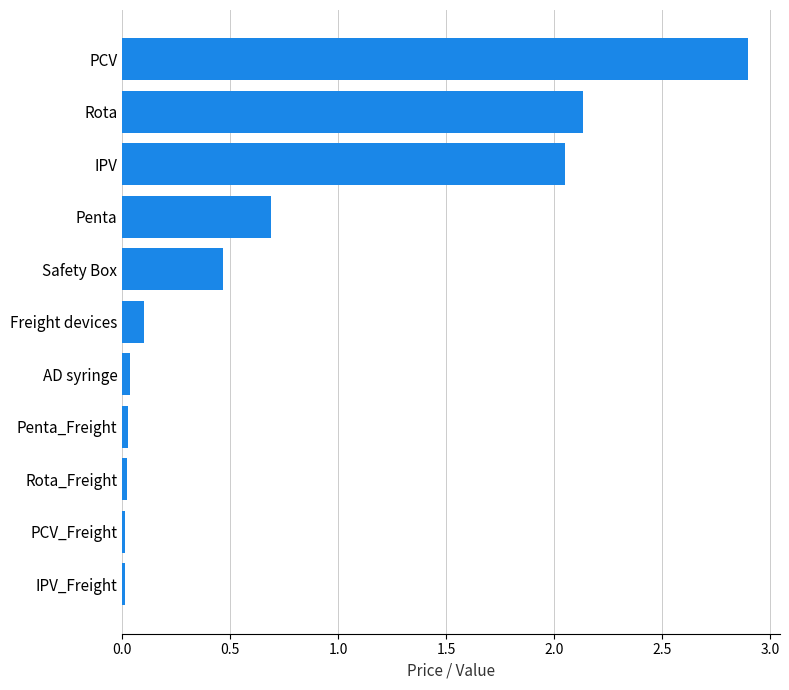

How many distinct data groups are displayed?

1